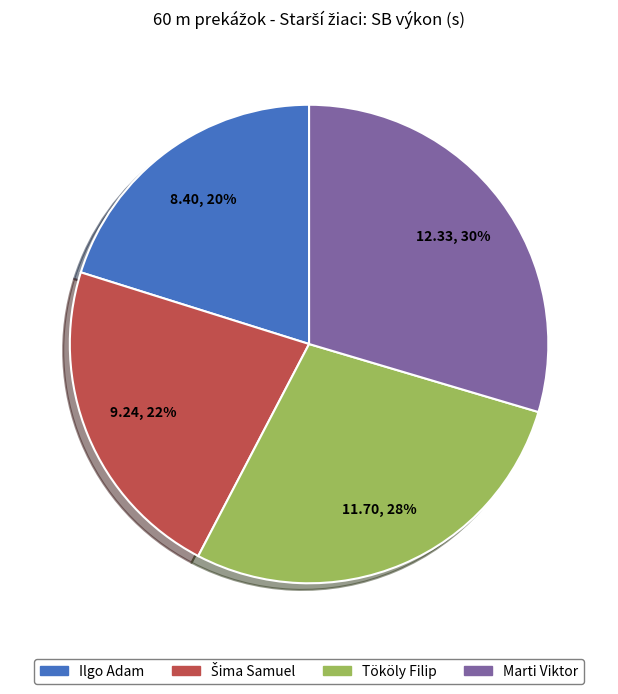

Which has a higher value, Tököly Filip or Marti Viktor?

Marti Viktor